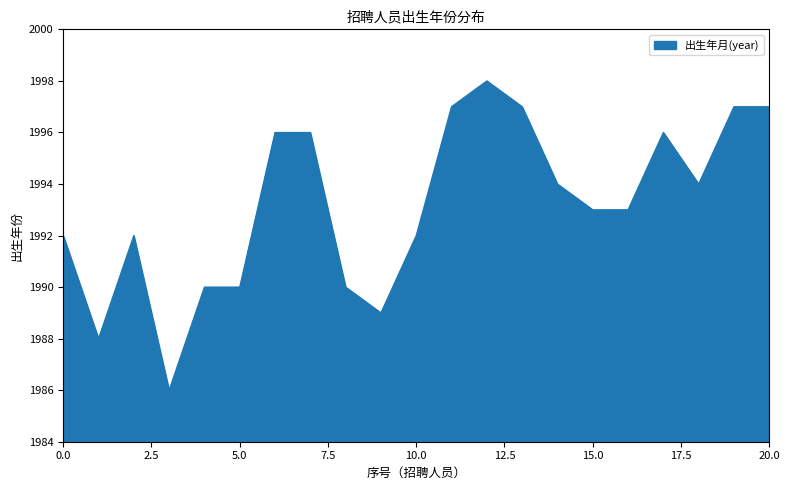

Does the chart have visible grid lines?

No